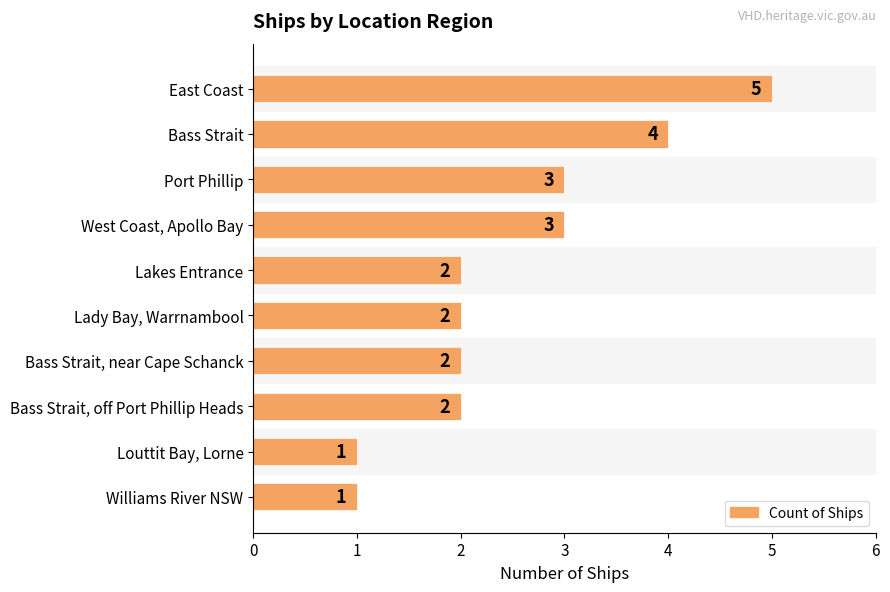

Approximately how many times larger is the value at Bass Strait, near Cape Schanck compared to Lady Bay, Warrnambool?

1.0